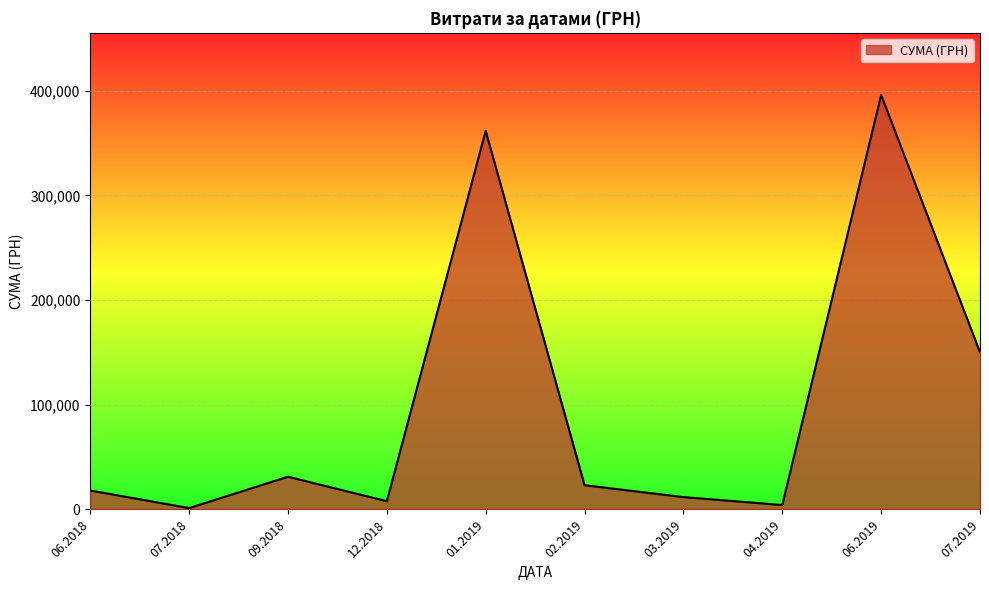

What is the maximum value shown in the chart?

395994.2